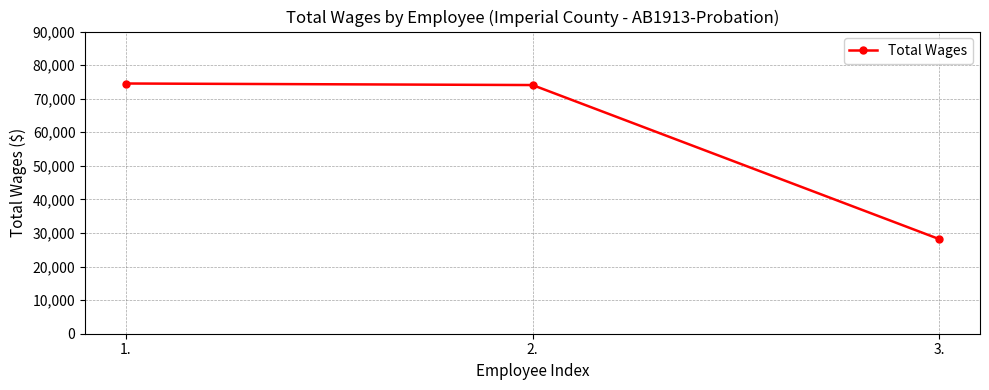

What is the change in value from 2. to 3.?

-45895